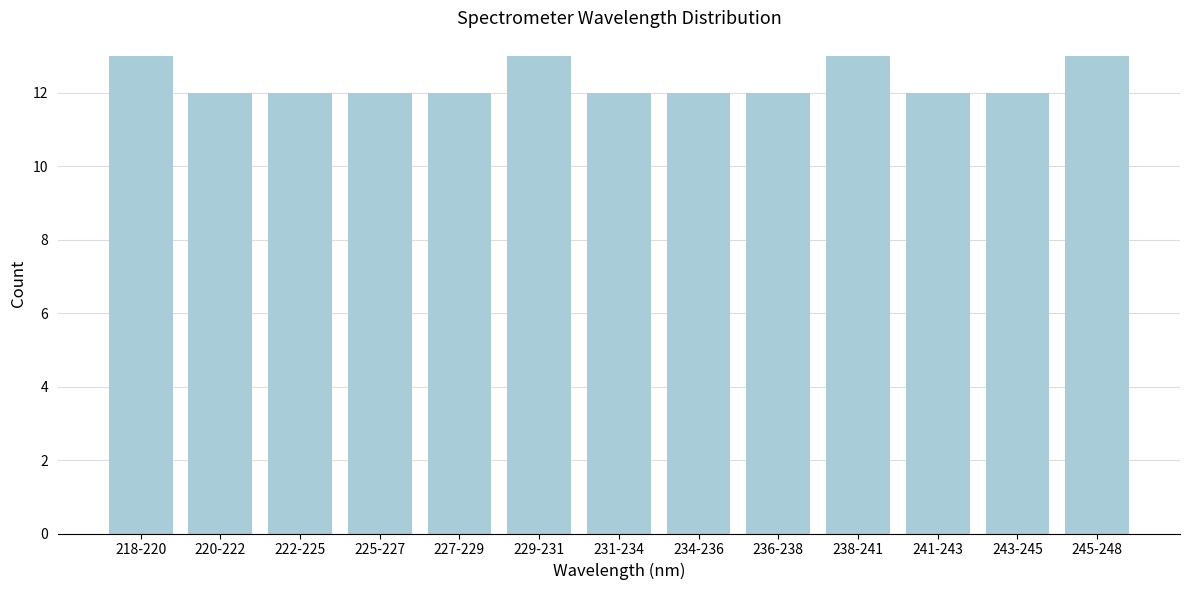

Reading left to right, list all the values displayed in this chart.

218-220=13	220-222=12	222-225=12	225-227=12	227-229=12	229-231=13	231-234=12	234-236=12	236-238=12	238-241=13	241-243=12	243-245=12	245-248=13